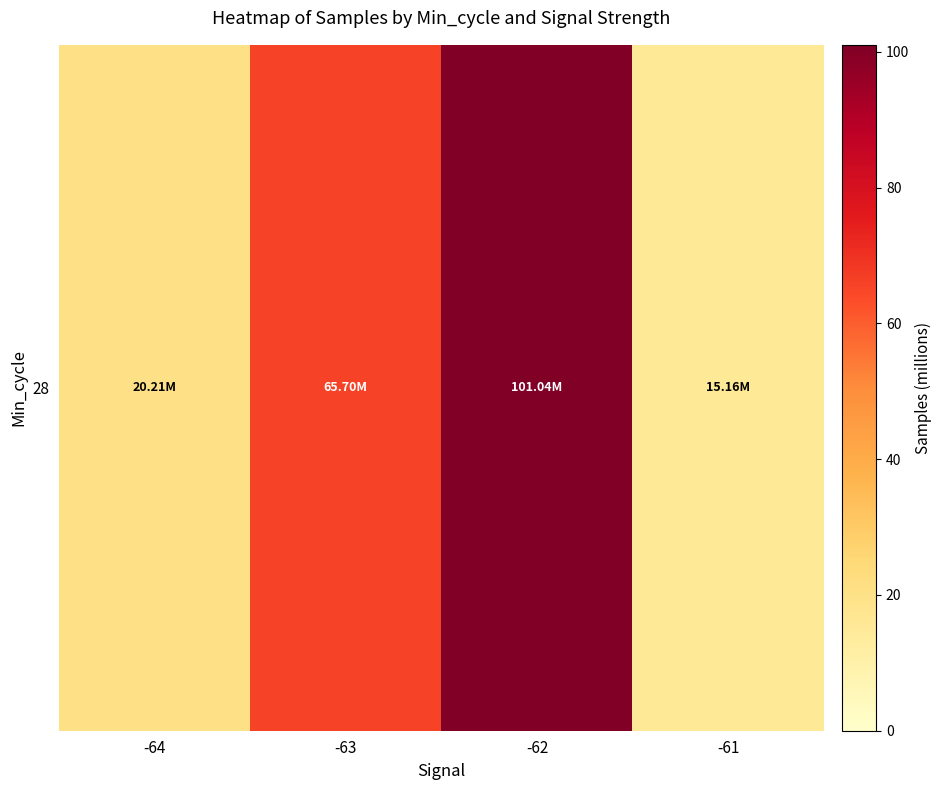

What is the difference between the maximum and second lowest values?

80.8